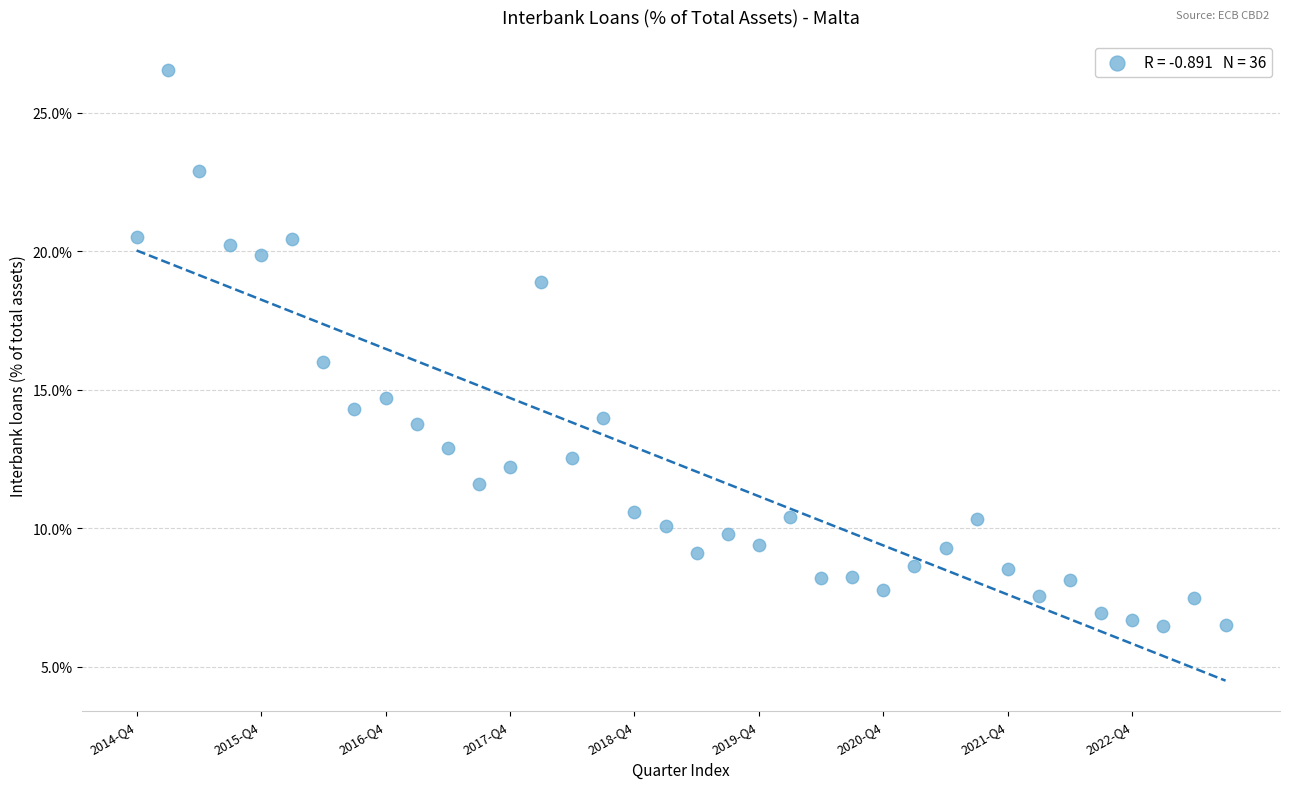

What is the range of Y values (max minus min)?

20.1